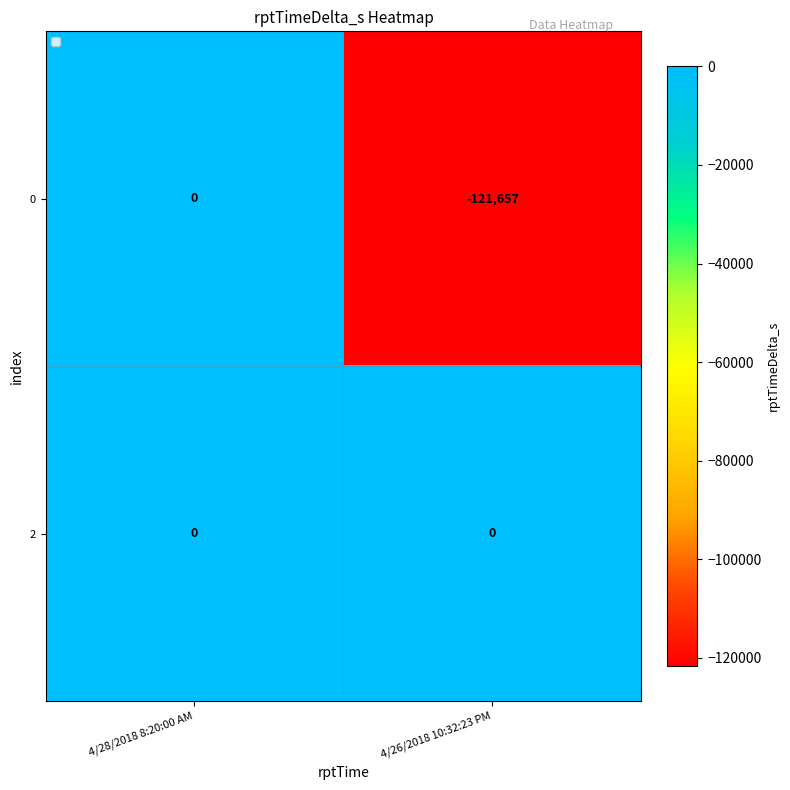

List the series in order of their overall mean, highest first.

2, 0